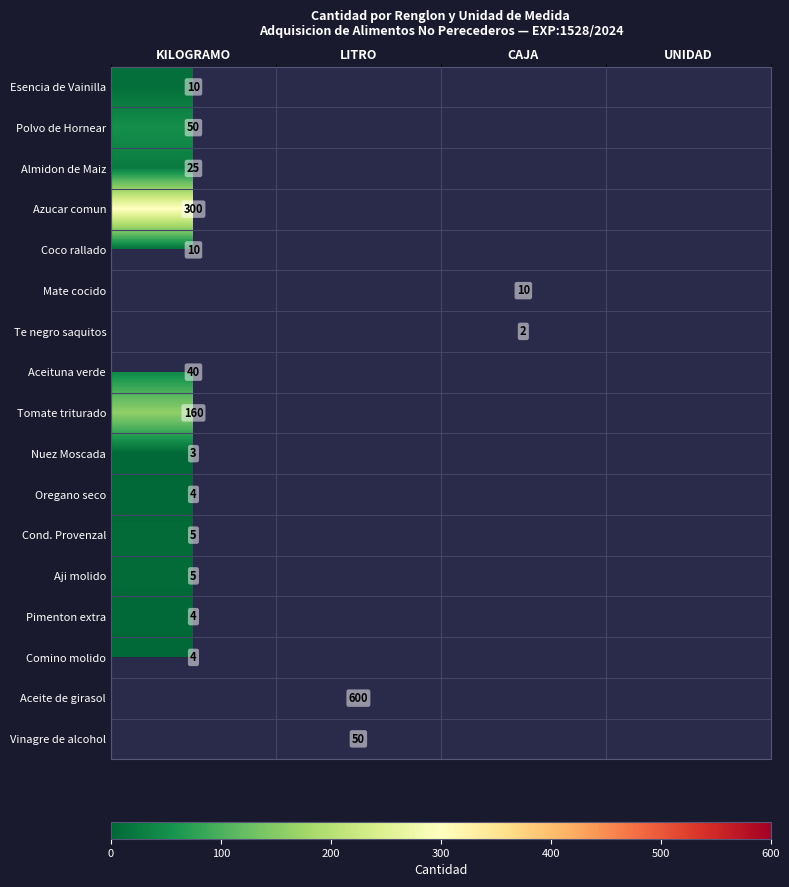

The value of Esencia de Vainilla at KILOGRAMO is 10. True or false?

True